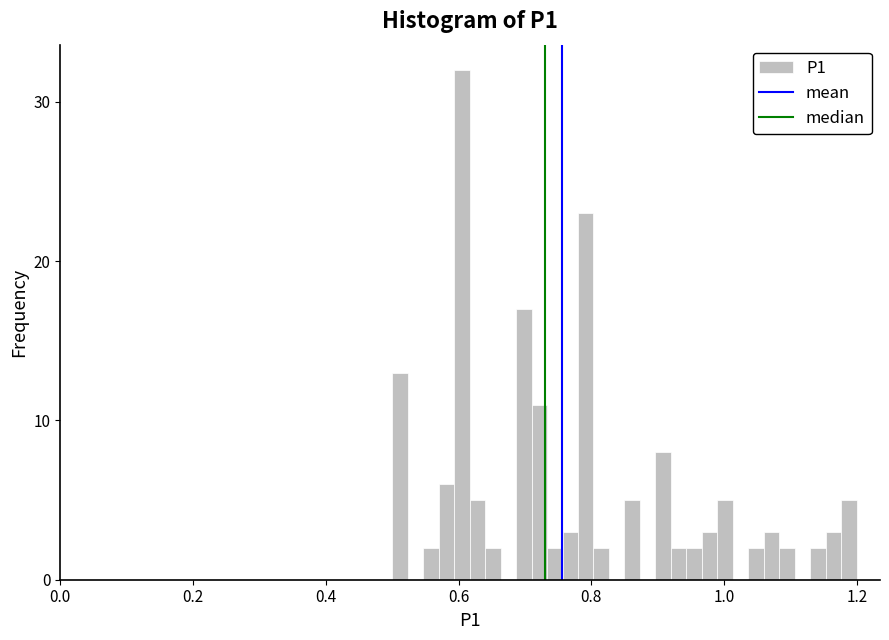

Around what value on the x-axis is the tallest bar? Give the approximate position of its centre, as read against the axis.

0.60